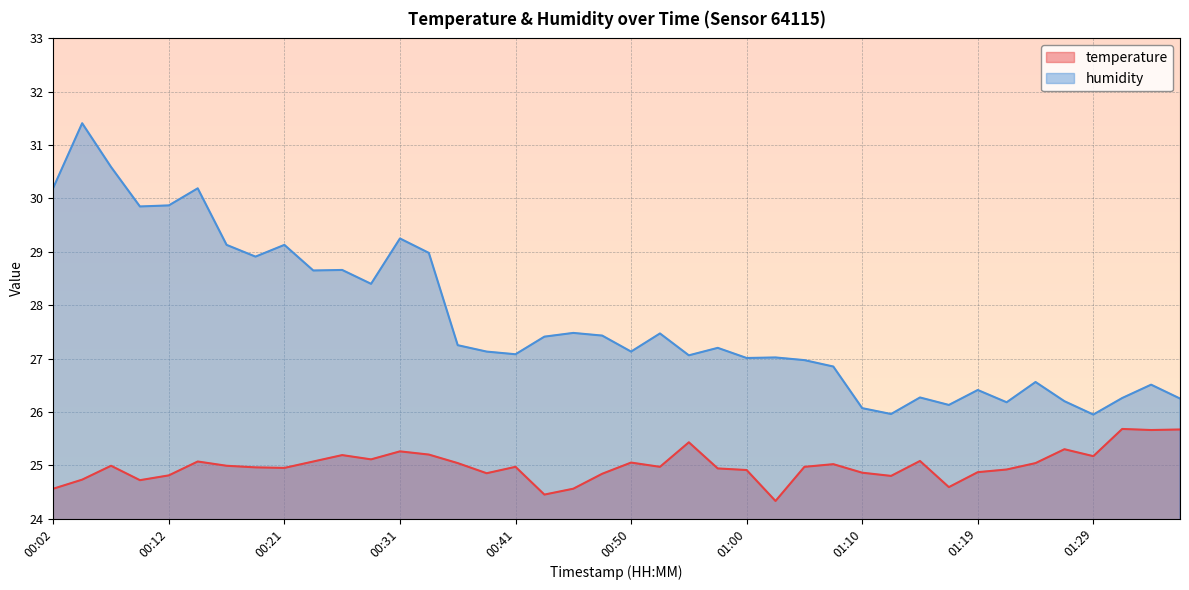

At which category is the sum across all series the highest?

00:04